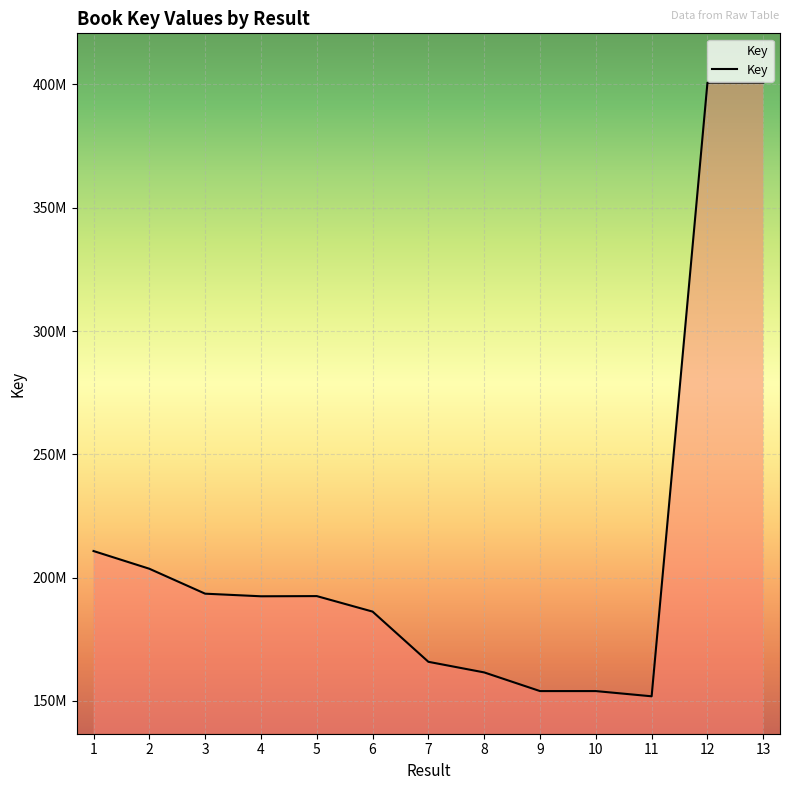

Reading left to right, what are all the values shown in this chart?

1=210745569	2=203560791	3=193446369	4=192390132	5=192466873	6=186176826	7=165807926	8=161504876	9=153934635	10=153934561	11=151818062	12=400717273	13=400718675